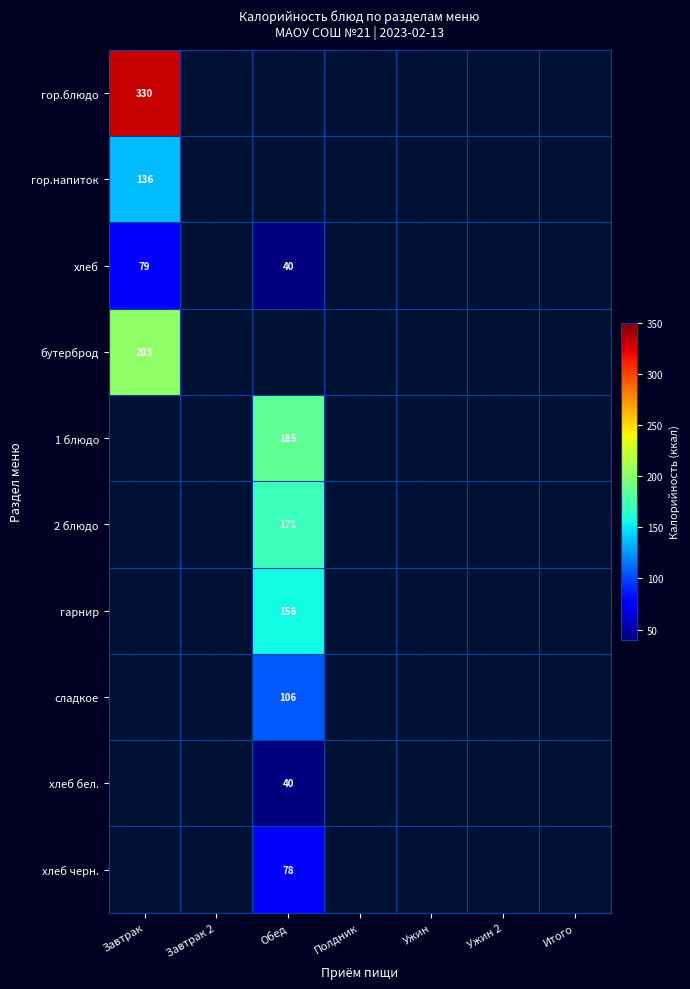

What is the greatest value displayed?

330.0